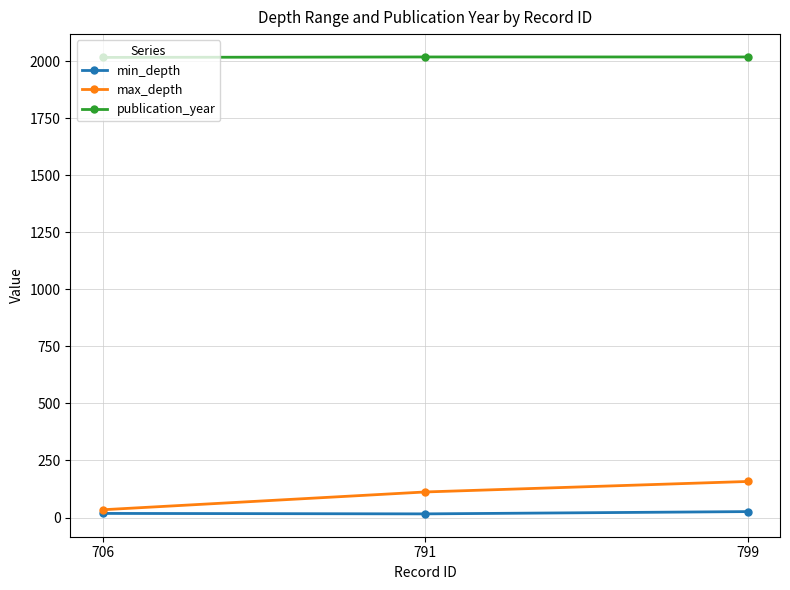

Between 706 and 791, which series saw the biggest shift?

max_depth